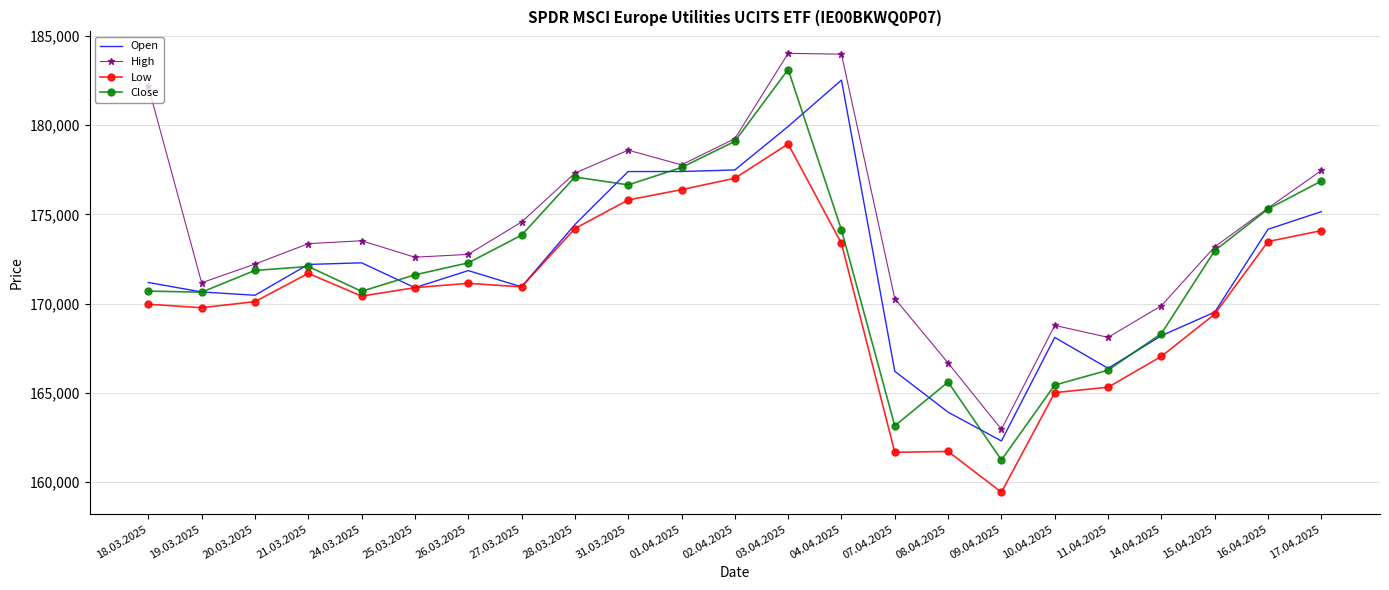

Is the value of High at 25.03.2025 greater than the value of Open at 04.04.2025?

No